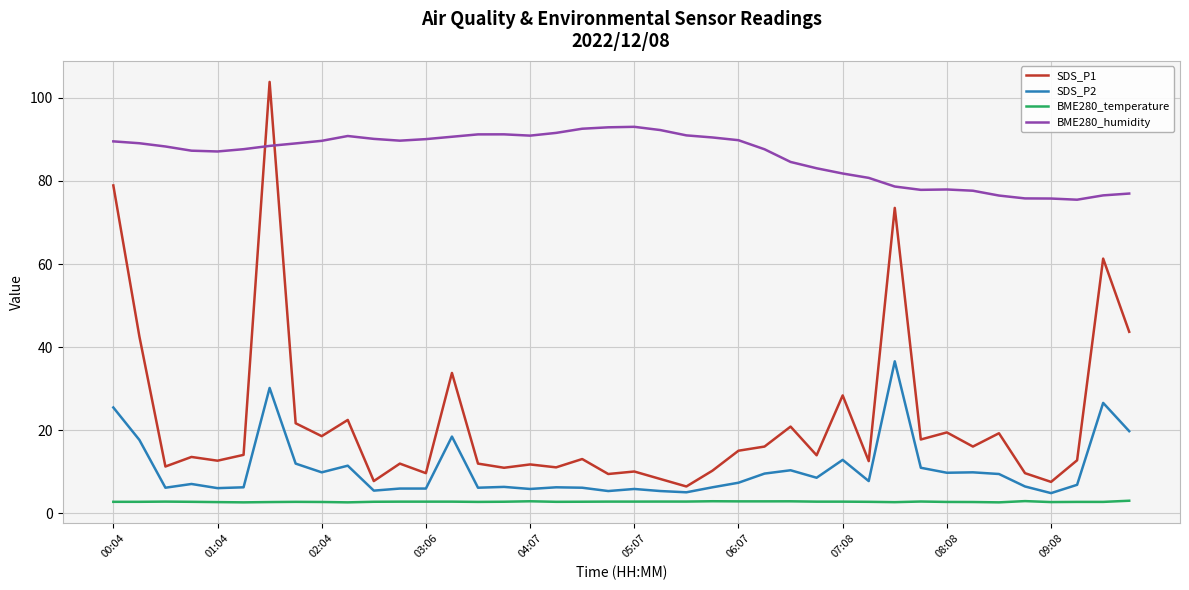

True or false: SDS_P2 and BME280_temperature intersect in this chart.

False